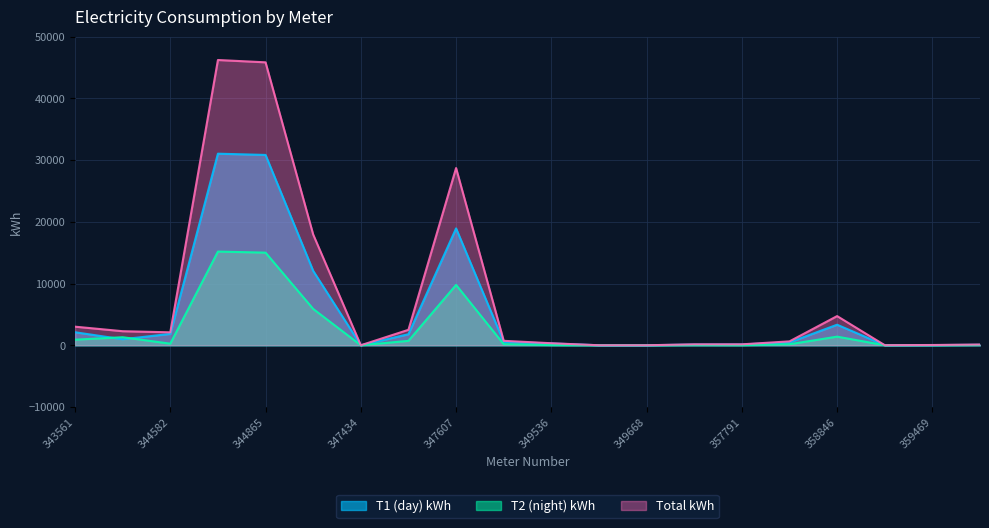

What is the highest value of the T2 (night) kWh series?

15173.0